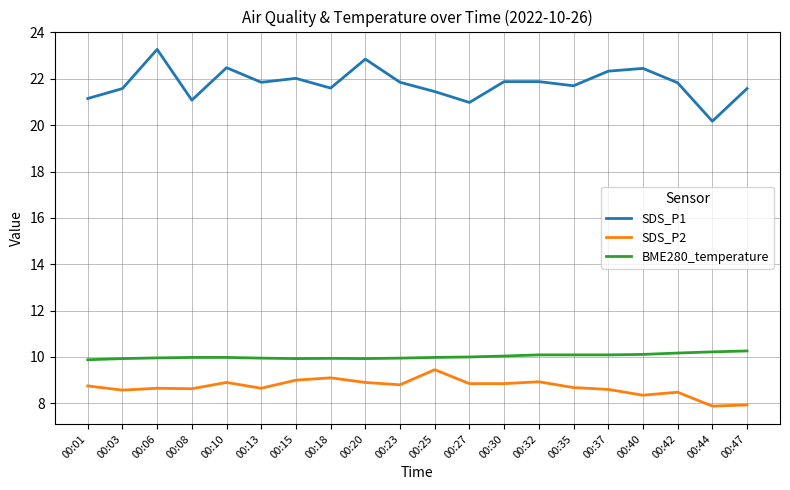

What is the lowest value of the BME280_temperature series?

9.9